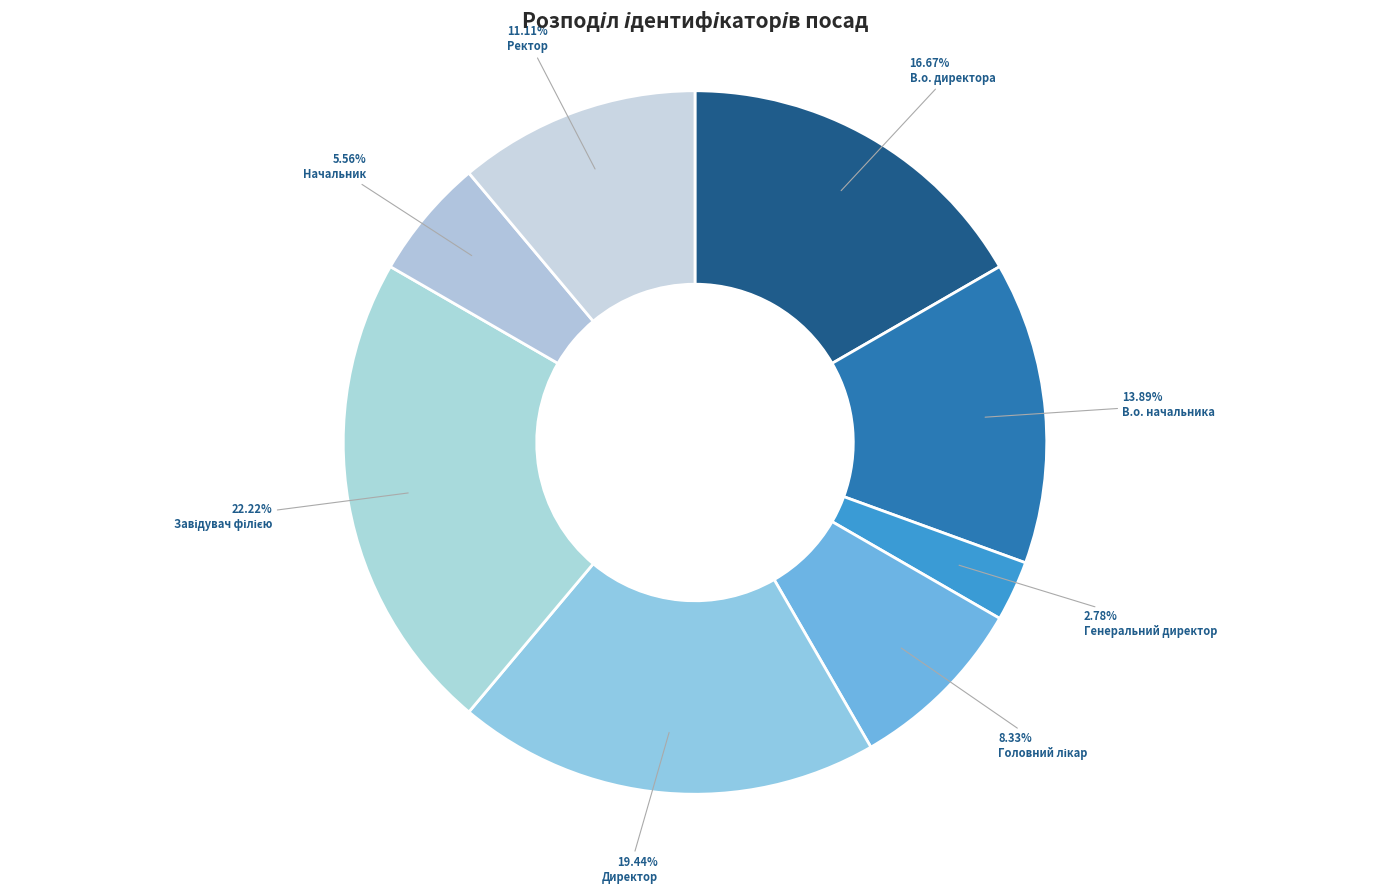

How much of the chart is everything except Генеральний директор?

97.2%